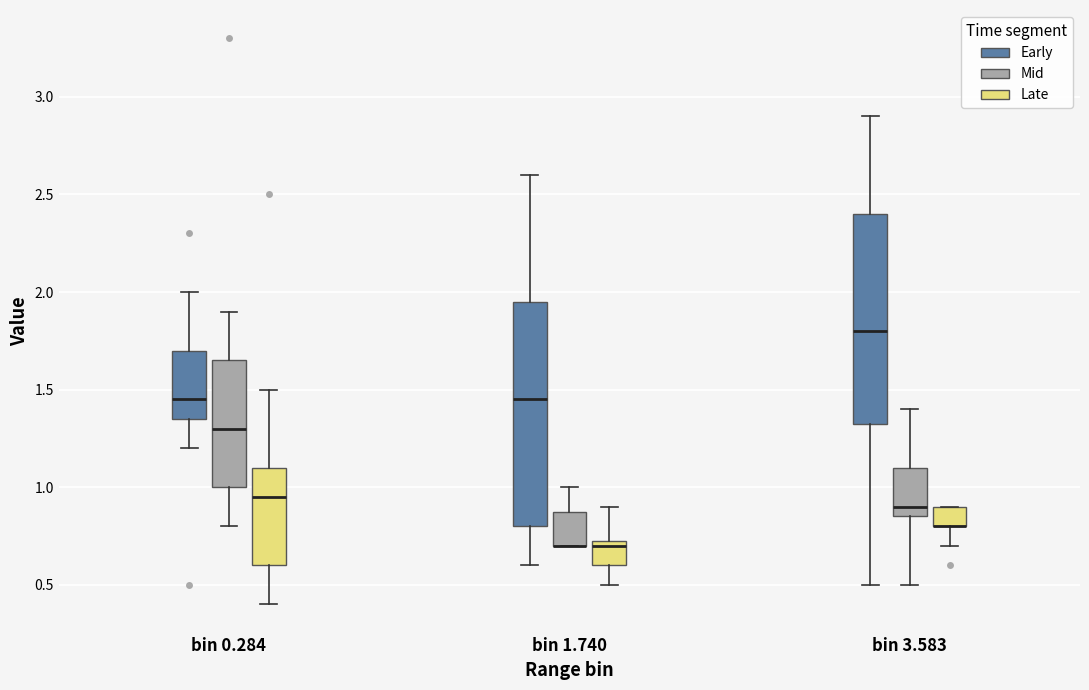

Reading left to right, read every box against the y-axis: the position of its median line, the range the box covers, and the ends of its whiskers. The values are not printed on the chart, so give them approximately, as read against the axis.

bin 0.284 (Early): median 1.45, box 1.35 to 1.70, whiskers 1.20 to 2.00
bin 0.284 (Mid): median 1.30, box 1.00 to 1.65, whiskers 0.80 to 1.90
bin 0.284 (Late): median 0.95, box 0.60 to 1.10, whiskers 0.40 to 1.50
bin 1.740 (Early): median 1.45, box 0.80 to 1.95, whiskers 0.60 to 2.60
bin 1.740 (Mid): median 0.70 (drawn on the box's lower edge), box 0.70 to 0.90, whiskers 0.70 to 1.00
bin 1.740 (Late): median 0.70, box 0.60 to 0.75, whiskers 0.50 to 0.90
bin 3.583 (Early): median 1.80, box 1.35 to 2.40, whiskers 0.50 to 2.90
bin 3.583 (Mid): median 0.90, box 0.85 to 1.10, whiskers 0.50 to 1.40
bin 3.583 (Late): median 0.80 (drawn on the box's lower edge), box 0.80 to 0.90, whiskers 0.70 to 0.90